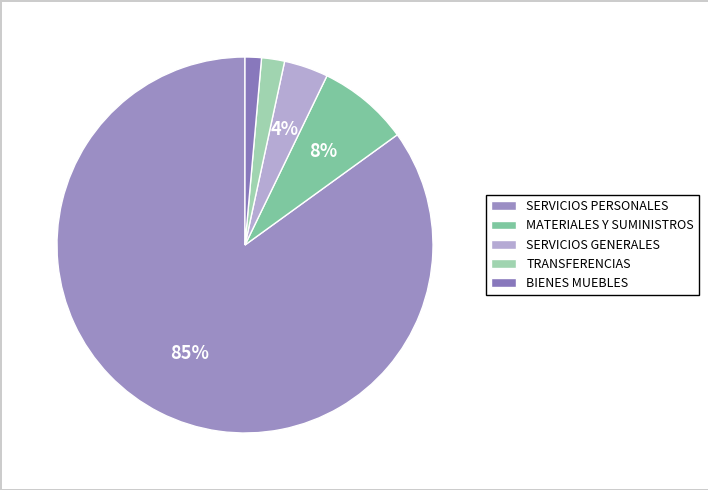

How many slices are in this pie chart?

5